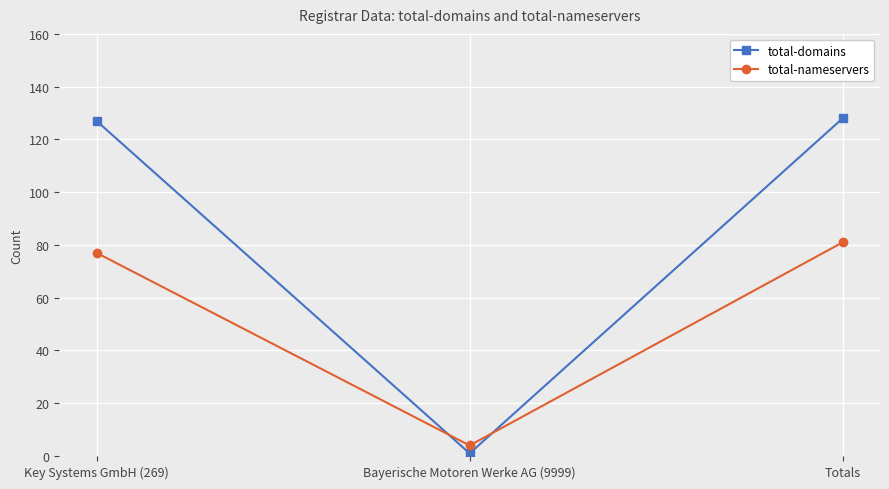

At which label does total-nameservers reach its minimum?

Bayerische Motoren Werke AG (9999)